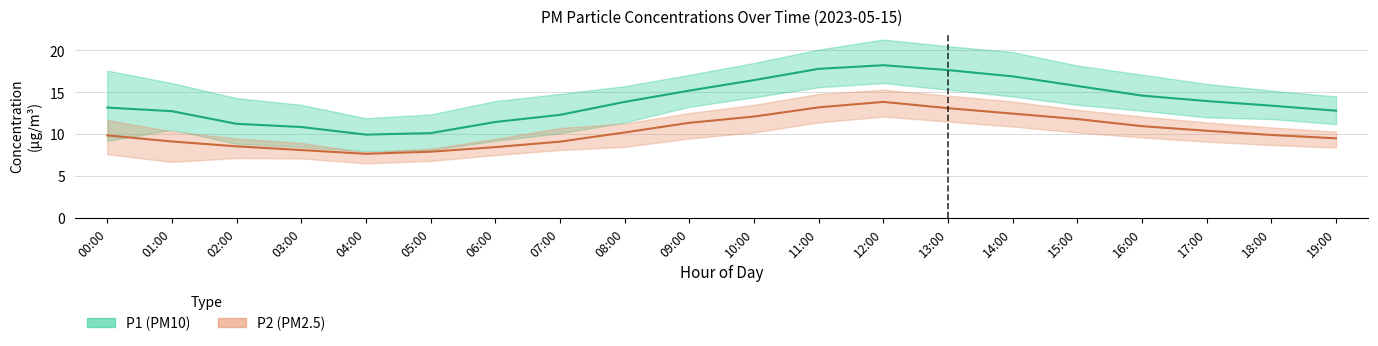

What are all the series names shown in the legend?

P1, P2